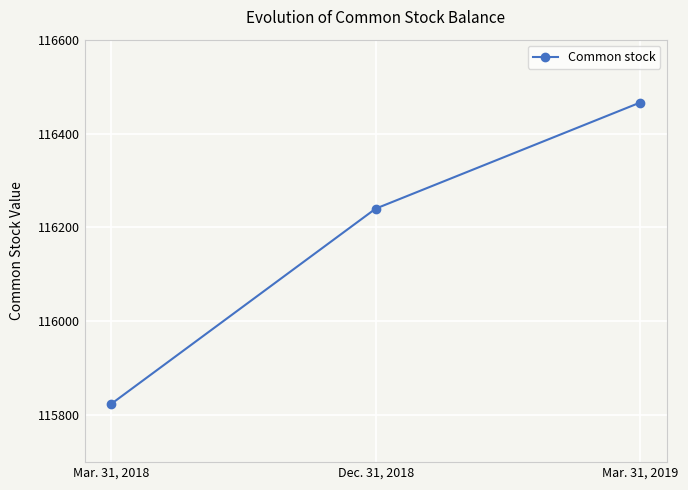

What is the smallest value displayed?

115824